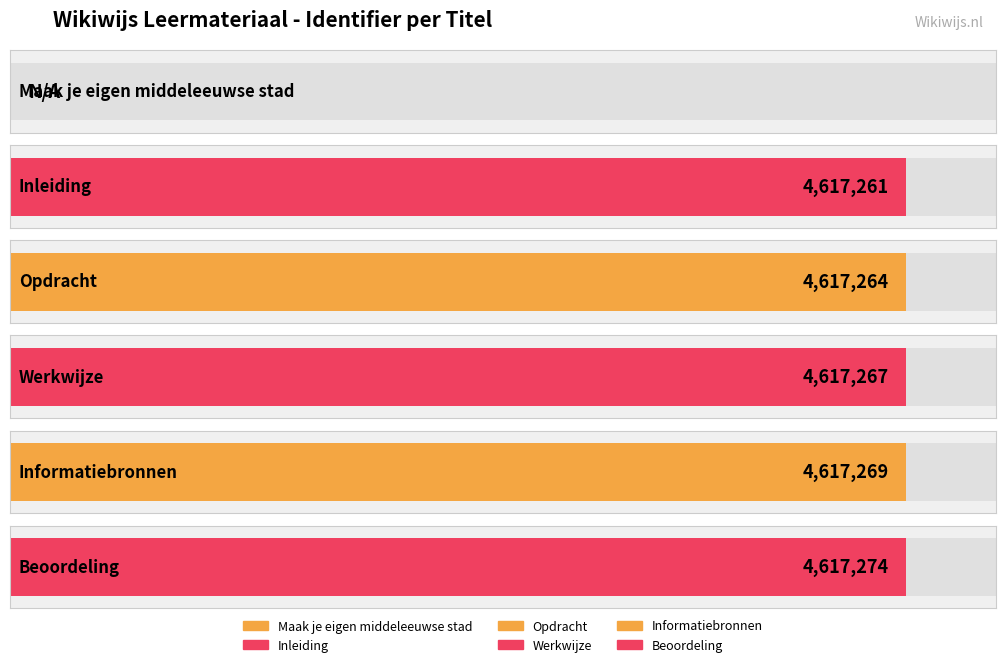

Which has a higher value, Beoordeling or Informatiebronnen?

Beoordeling